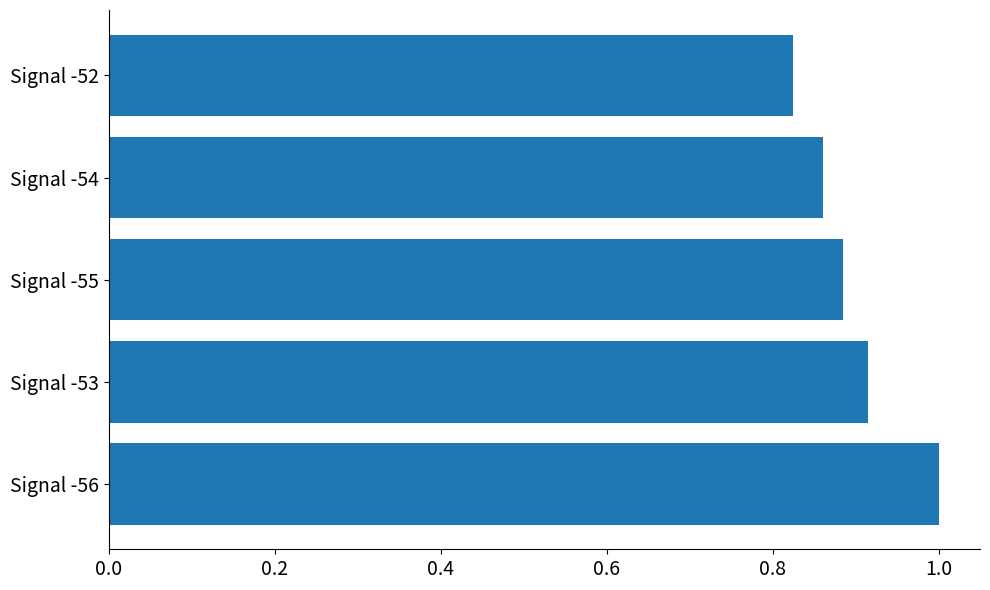

Are the bars horizontal?

Yes